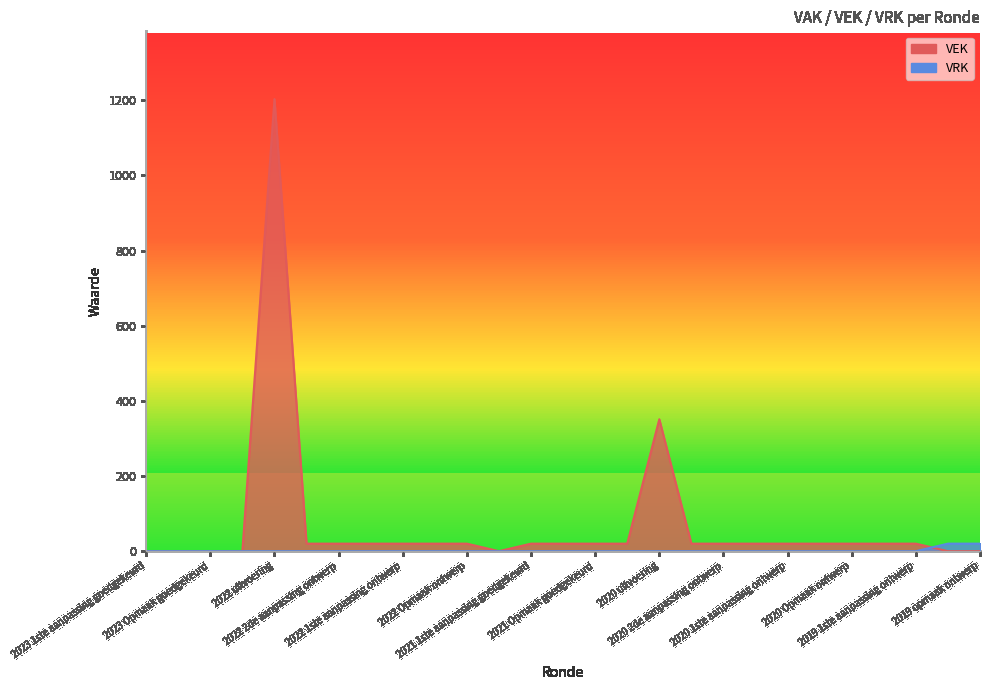

What are all the series names shown in the legend?

VEK, VRK